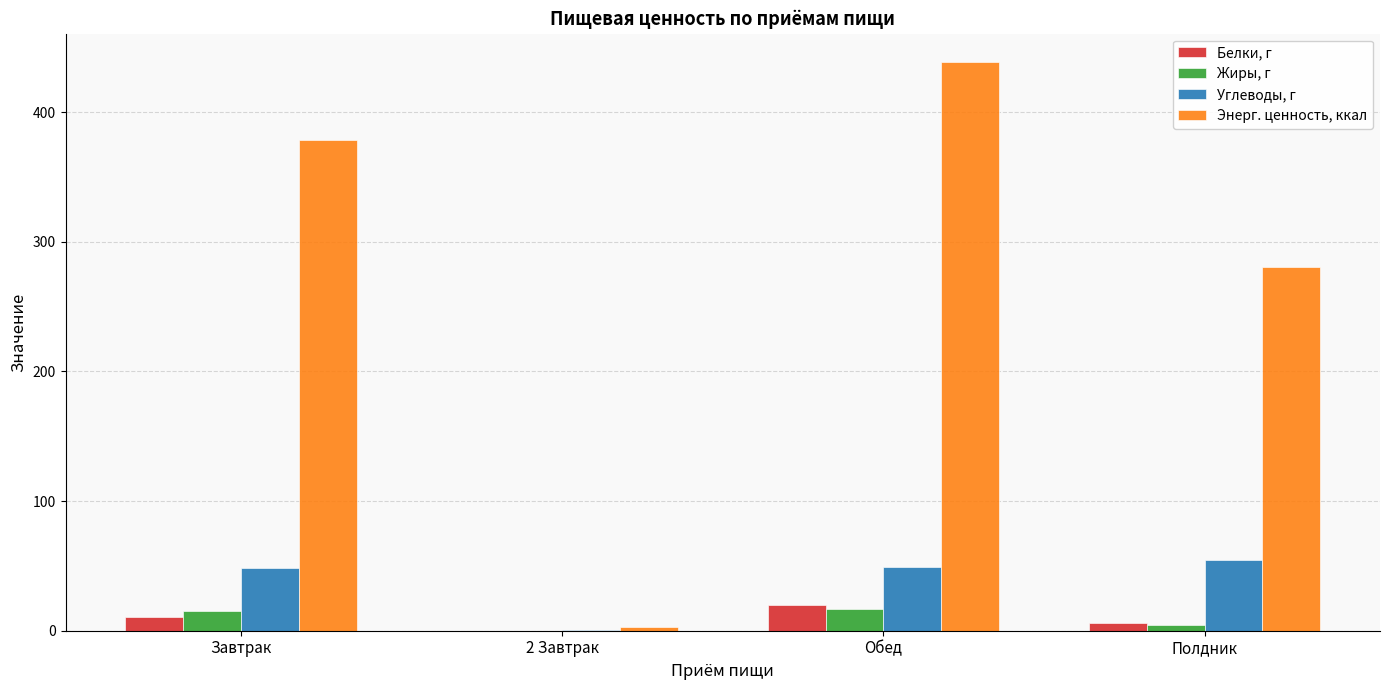

What is the spread (max minus min) of values at Обед?

421.6